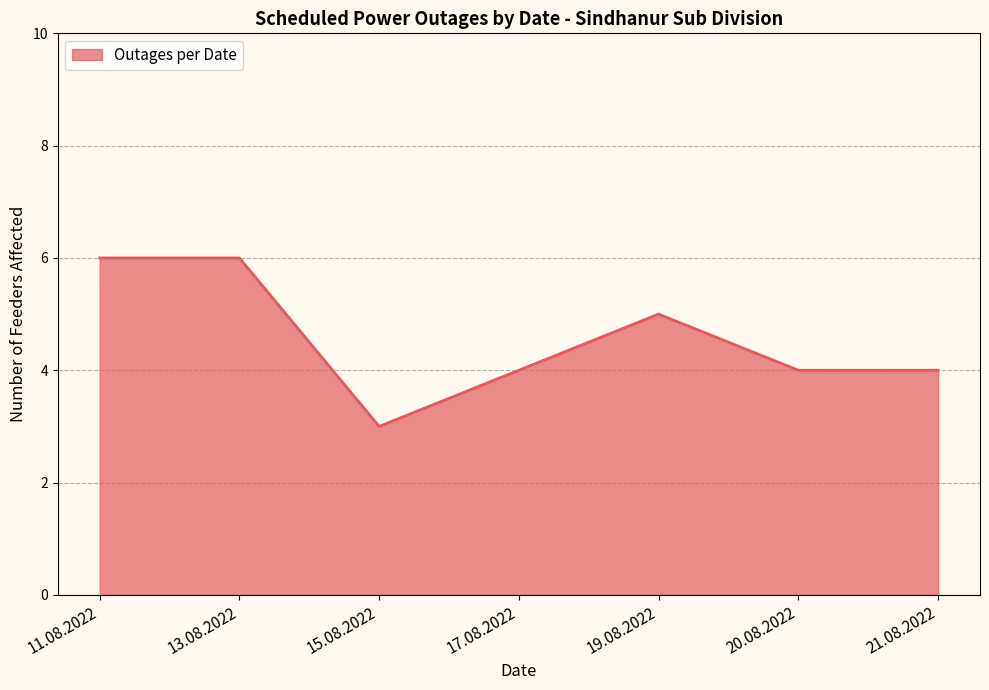

True or false: the data shows 6 at 13.08.2022.

True